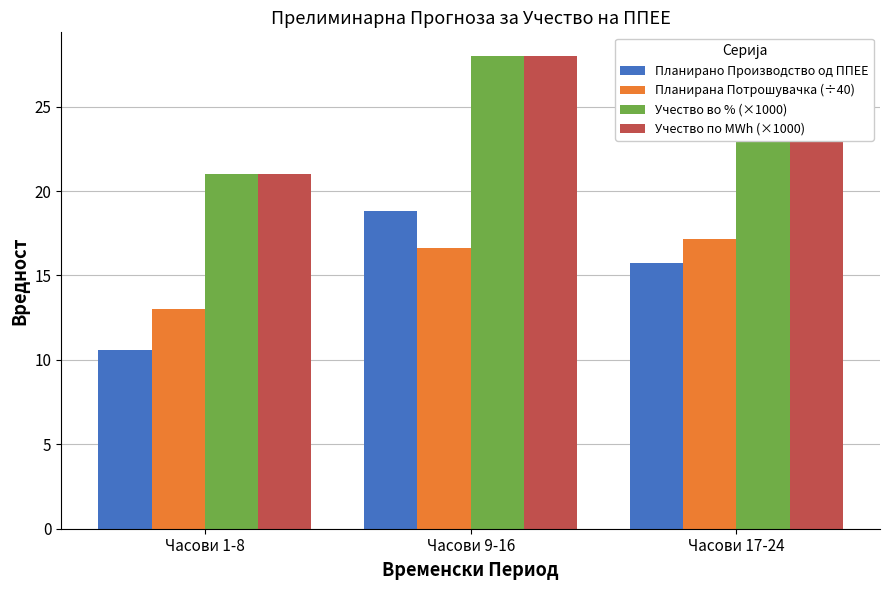

Reading left to right, transcribe all the data shown in this chart.

Планирано Производство од ППЕЕ: 10.6	18.8	15.8
Планирана Потрошувачка (÷40): 13.0	16.6	17.2
Учество во % (×1000): 21.0	28.0	23.0
Учество по MWh (×1000): 21.0	28.0	23.0